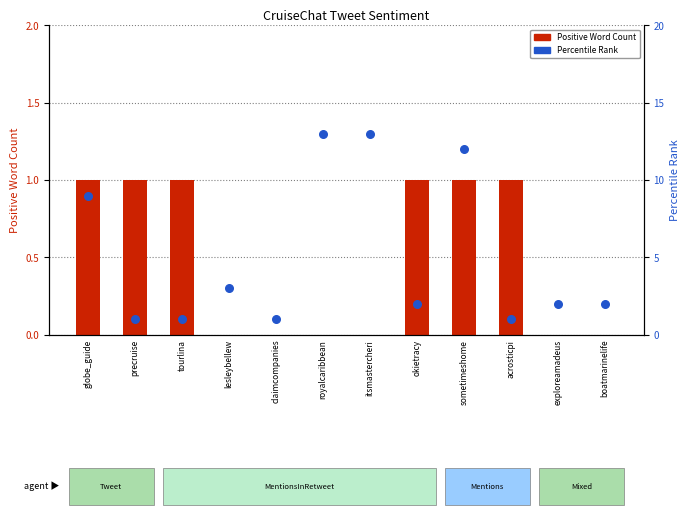

Is the value of Positive Word Count at okietracy greater than the value of Percentile Rank at precruise?

No